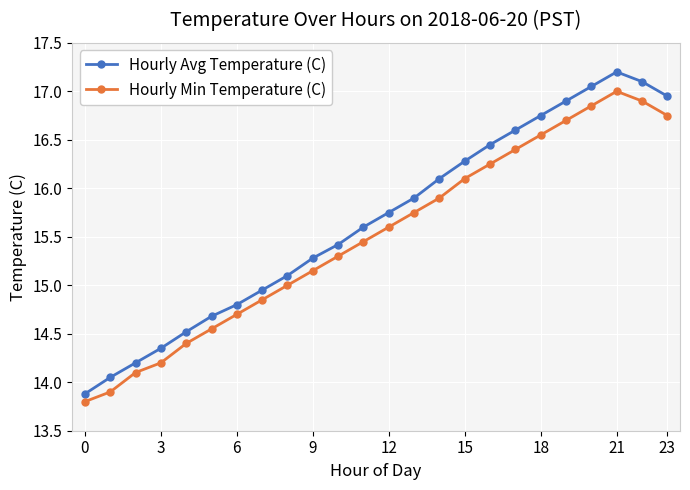

How many lines are shown in the chart?

2